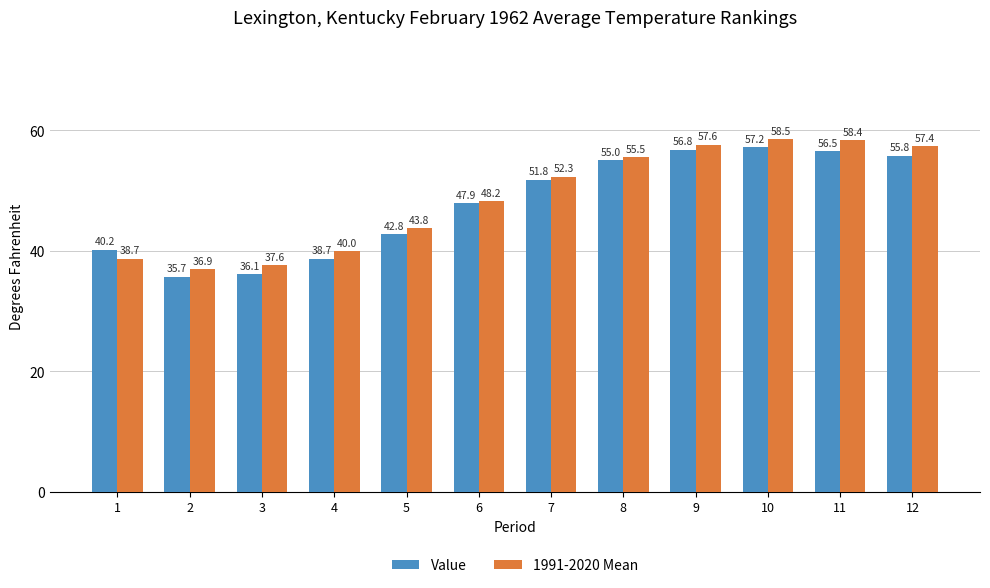

What value does the 1991-2020 Mean series have at 1?

38.7